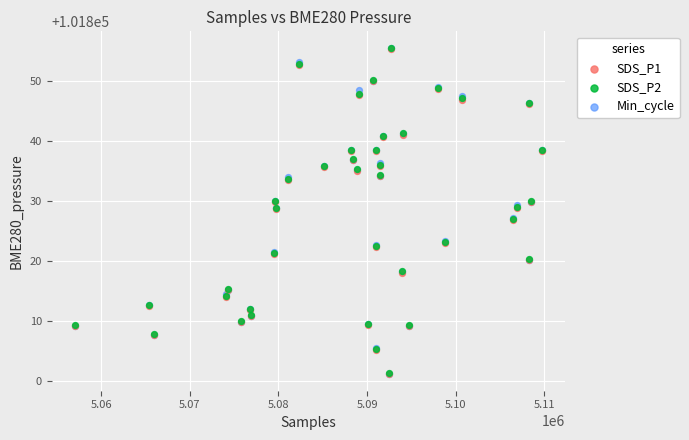

What are all the series names shown in the legend?

SDS_P1, SDS_P2, Min_cycle